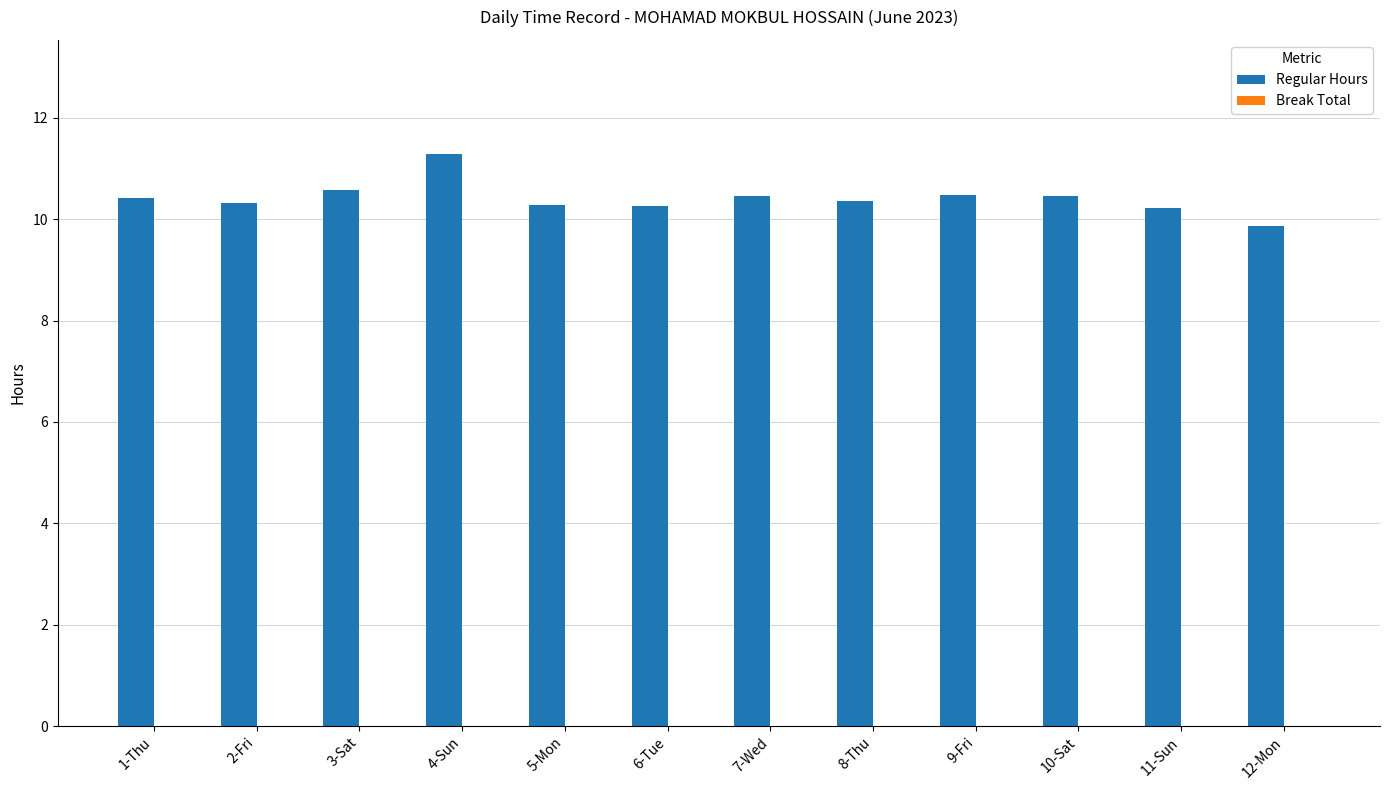

What is the label of the 10th bar from the left?

10-Sat